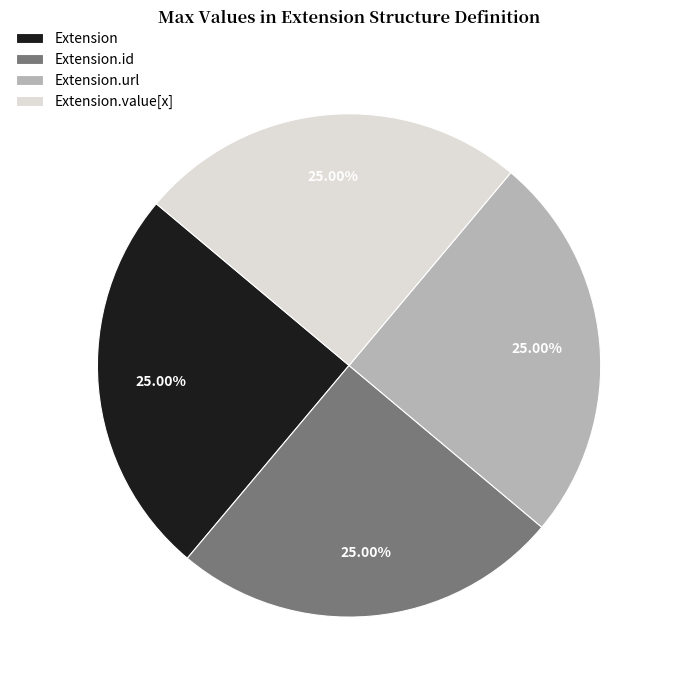

To the nearest percent, what is the difference between the Extension.id and Extension.url slice percentages?

0%